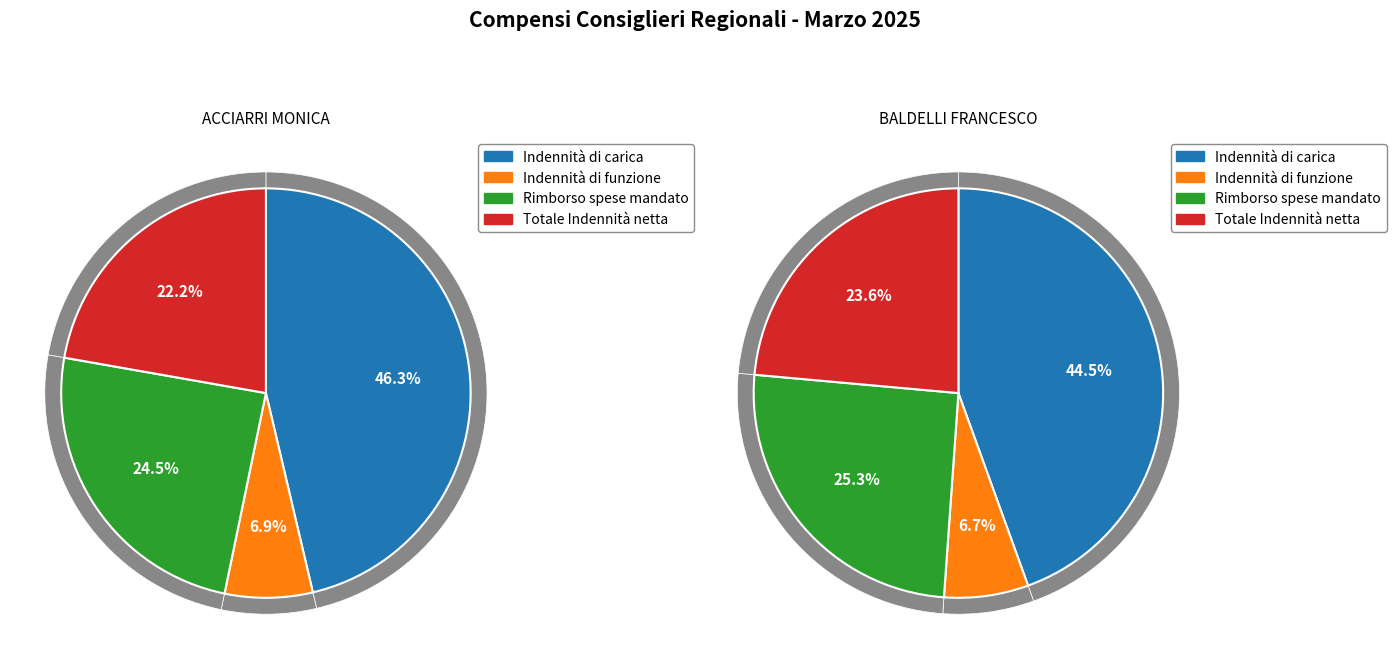

Rank the series by their maximum value, from highest to lowest.

Indennità di carica, Rimborso spese mandato, Totale Indennità netta, Indennità di funzione